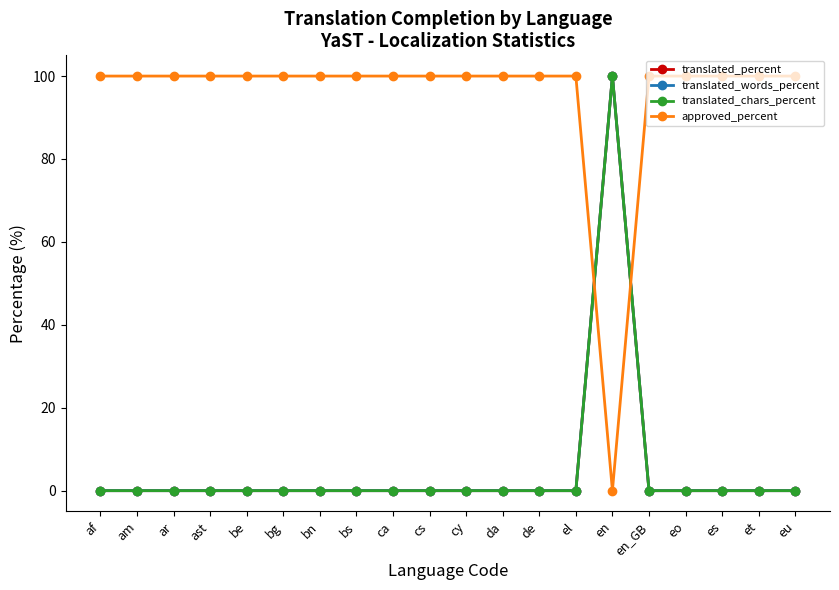

Where is the first local maximum for translated_words_percent?

en